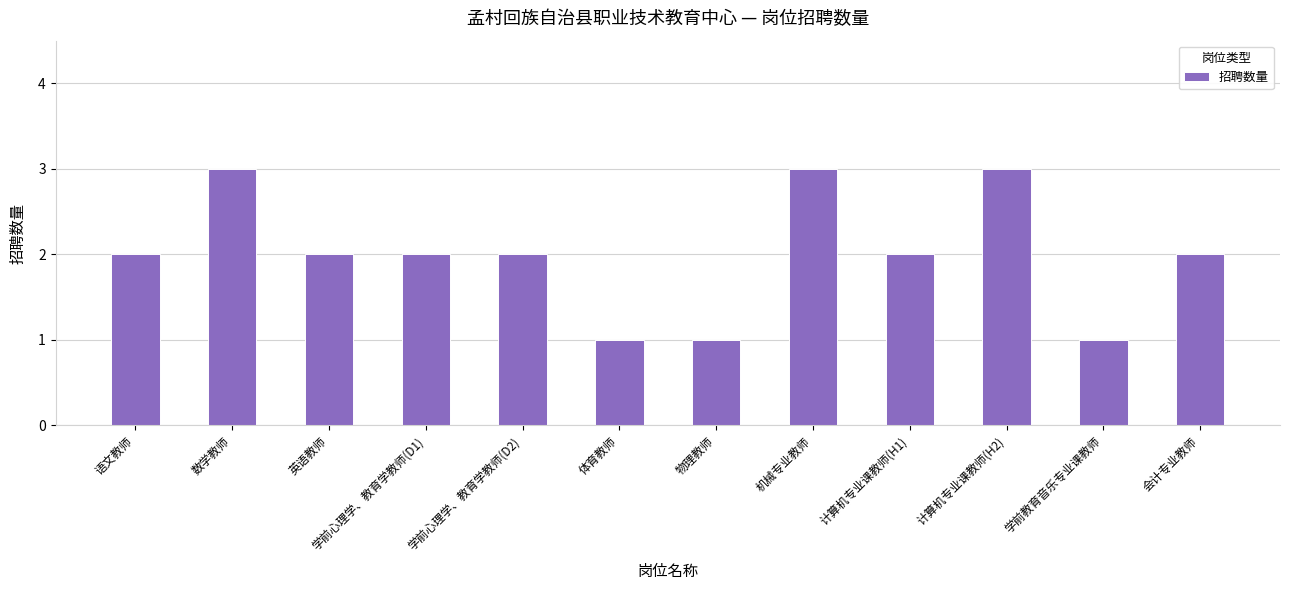

What is the sum of all values?

24